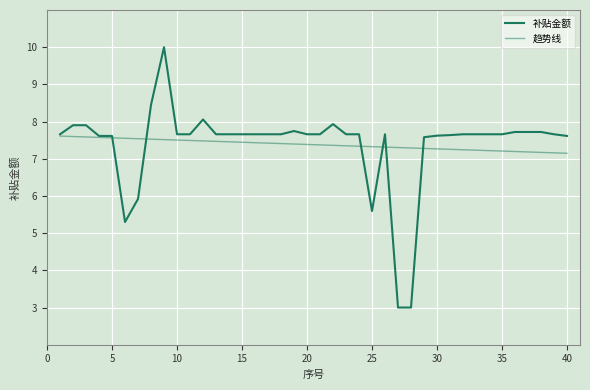

How many lines are shown in the chart?

2